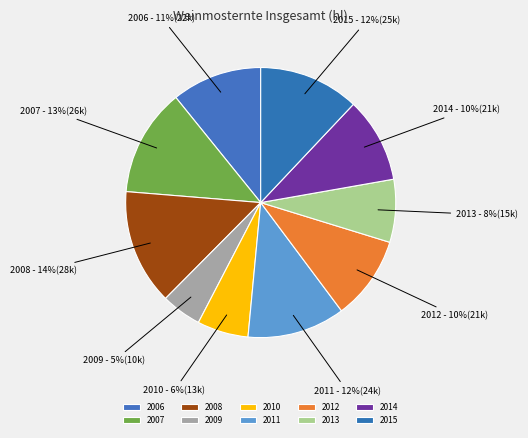

True or false: 2011 accounts for 12% of the total.

True